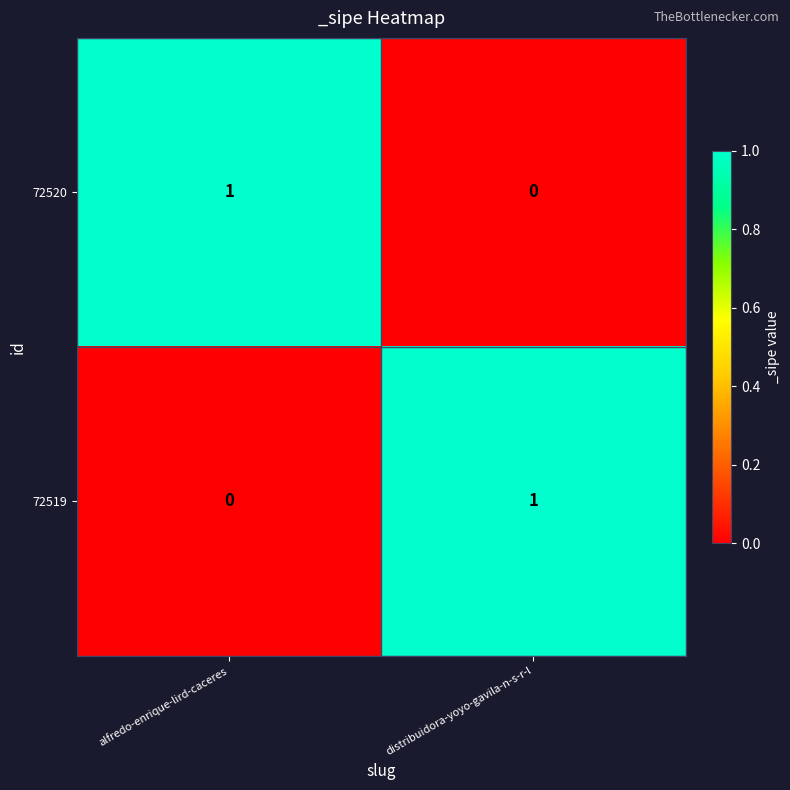

At which label does 72520 reach its peak?

alfredo-enrique-lird-caceres